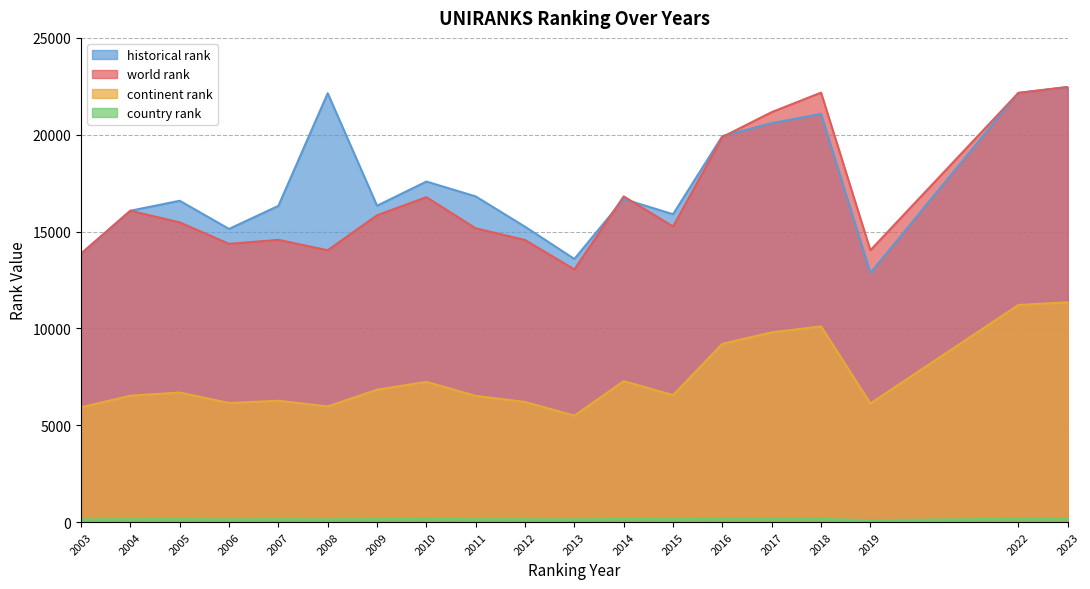

How many data points in country rank are above 150?

9